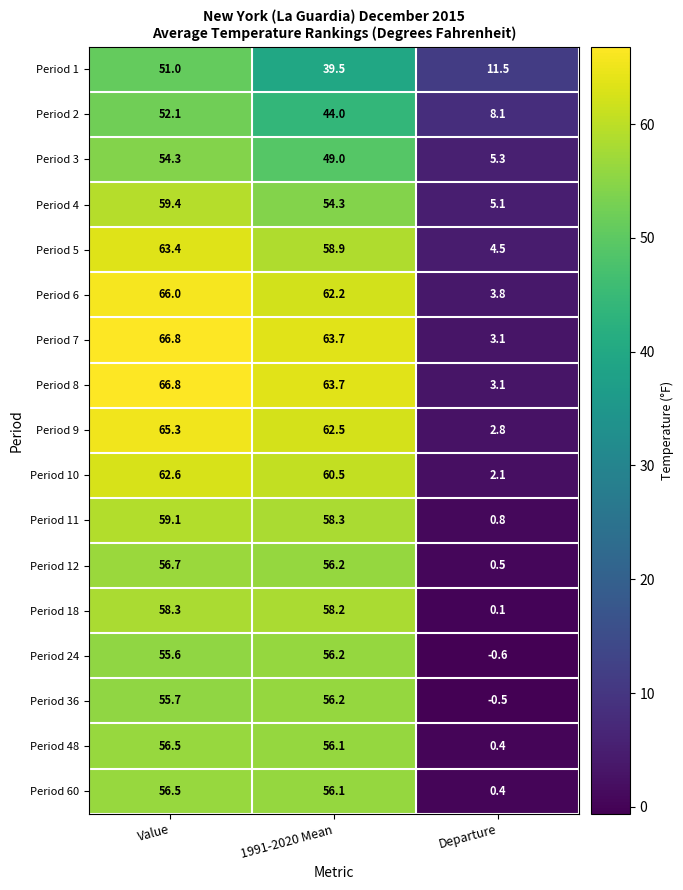

Which category has the lowest value across all series?

Departure